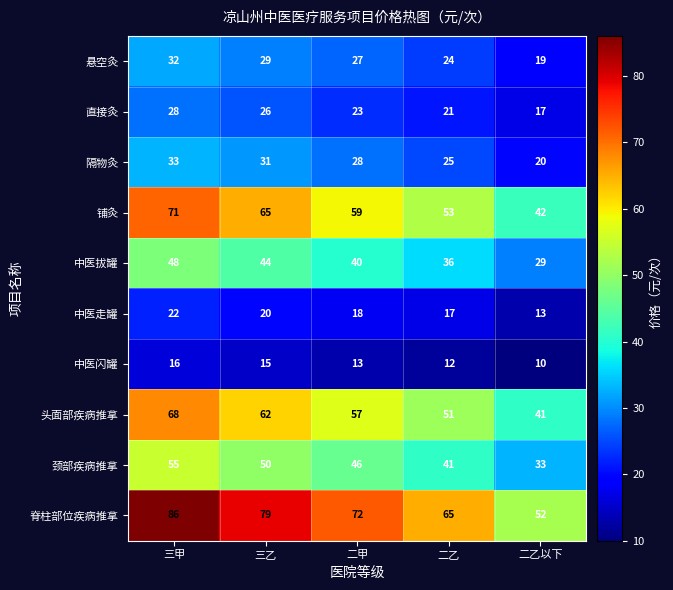

Which series changed the most between 三乙 and 二甲?

脊柱部位疾病推拿